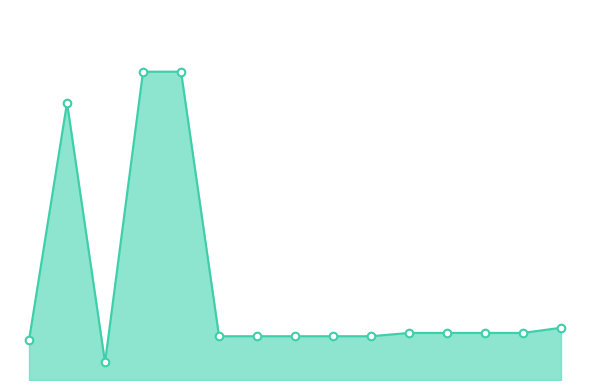

Is this an area chart (filled region under the line)?

Yes